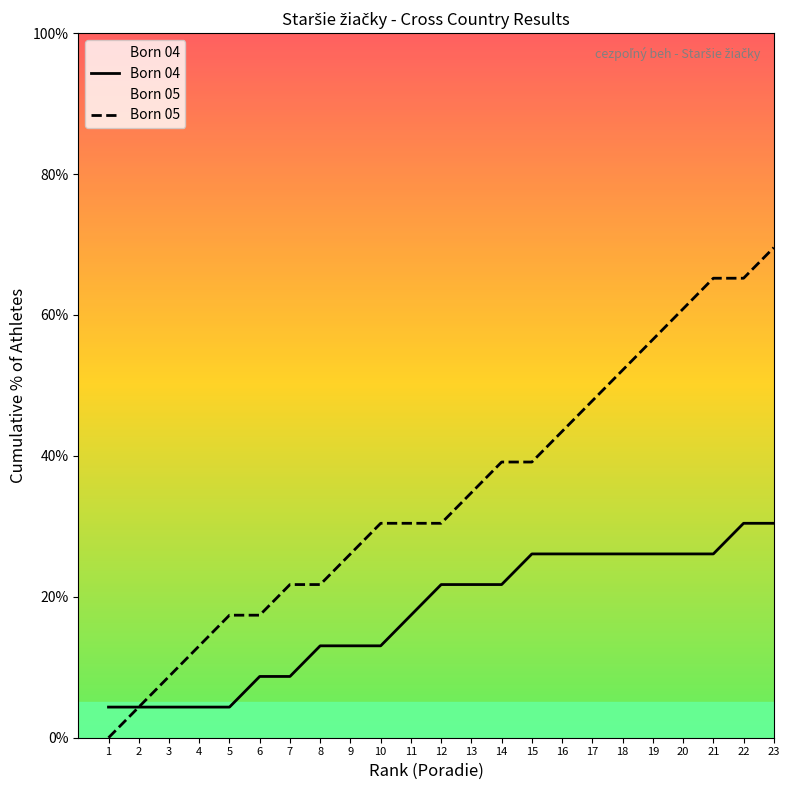

Reading left to right, what are all the values shown in this chart?

Born 04: 4.3	4.3	4.3	4.3	4.3	8.7	8.7	13.0	13.0	13.0	17.4	21.7	21.7	21.7	26.1	26.1	26.1	26.1	26.1	26.1	26.1	30.4	30.4
Born 05: 0.0	4.3	8.7	13.0	17.4	17.4	21.7	21.7	26.1	30.4	30.4	30.4	34.8	39.1	39.1	43.5	47.8	52.2	56.5	60.9	65.2	65.2	69.6